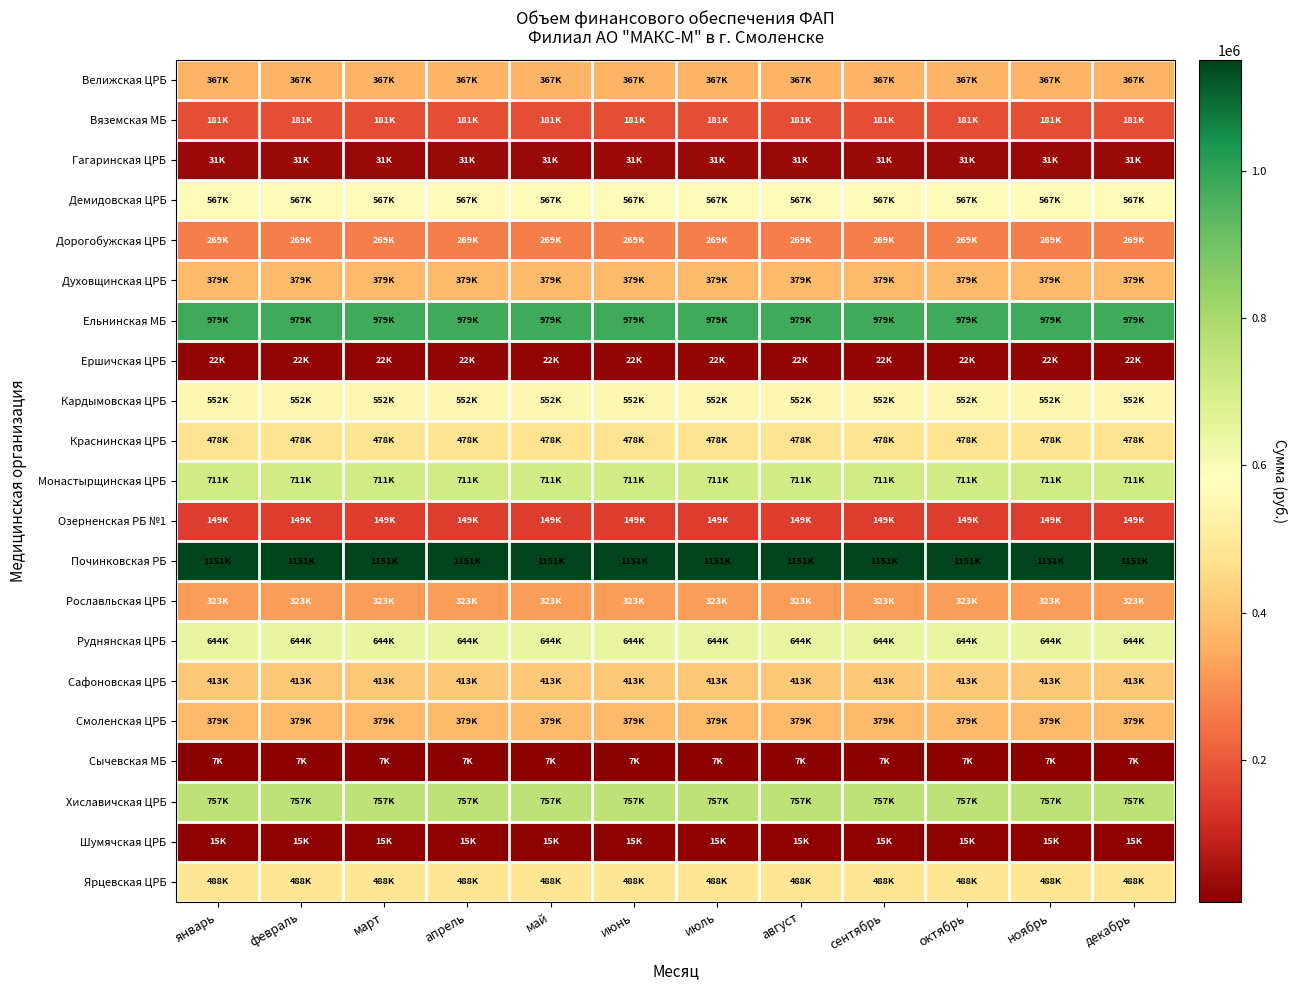

At which category is the sum across all series the highest?

декабрь